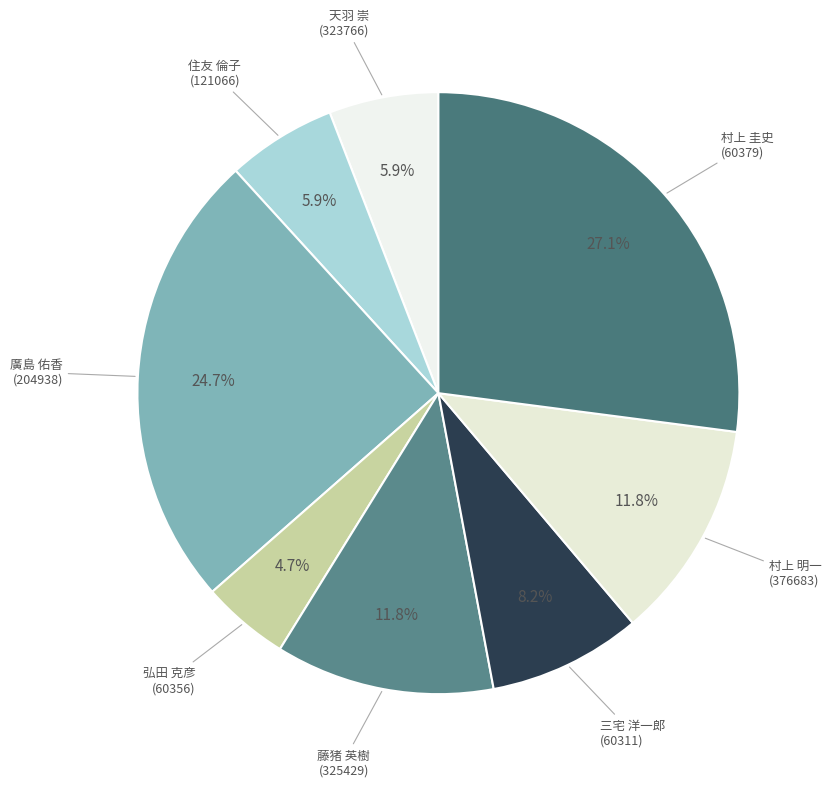

What percentage is NOT represented by 弘田 克彦 (60356)?

95.3%